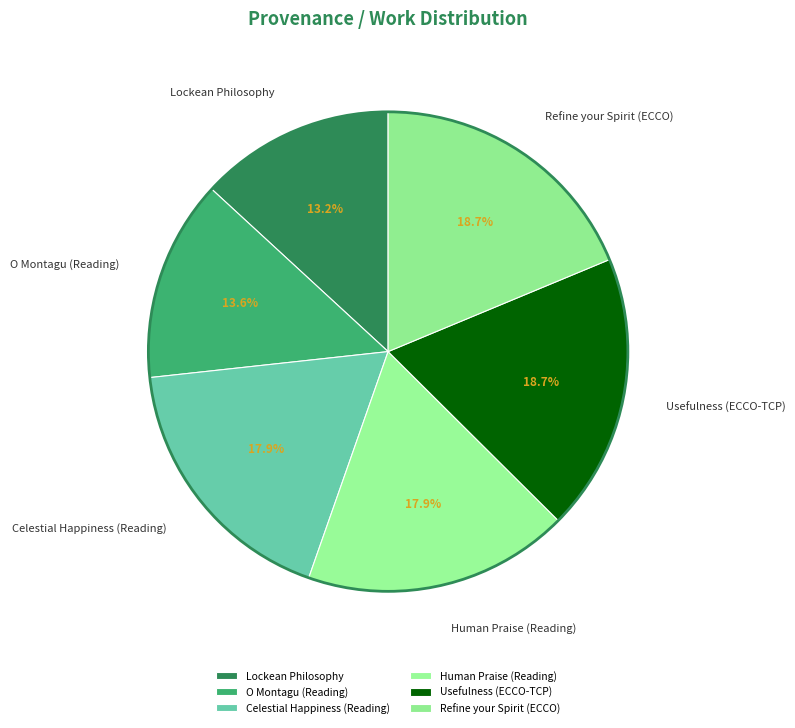

How many slices are in this pie chart?

6